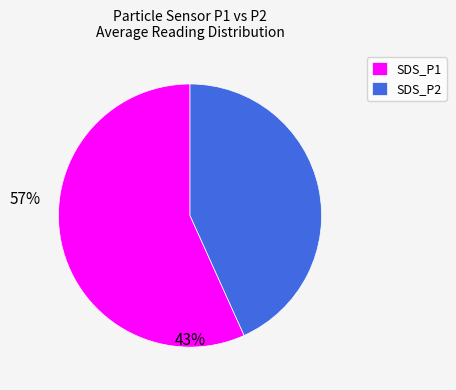

How many slices are in this pie chart?

2